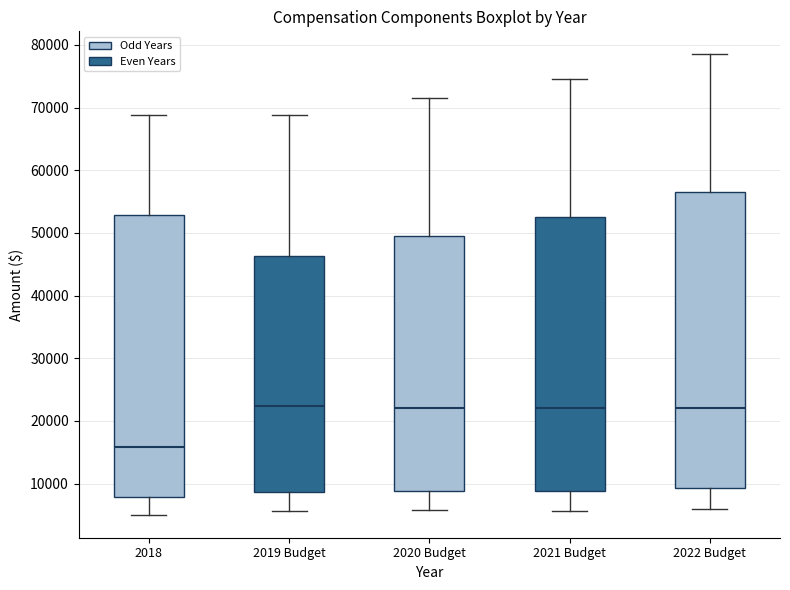

Reading left to right, read every box against the y-axis: the position of its median line, the range the box covers, and the ends of its whiskers. The values are not printed on the chart, so give them approximately, as read against the axis.

2018: median 16000, box 8000 to 53000, whiskers 5000 to 69000
2019 Budget: median 22000, box 9000 to 46000, whiskers 6000 to 69000
2020 Budget: median 22000, box 9000 to 50000, whiskers 6000 to 72000
2021 Budget: median 22000, box 9000 to 53000, whiskers 6000 to 75000
2022 Budget: median 22000, box 9000 to 56000, whiskers 6000 to 78000